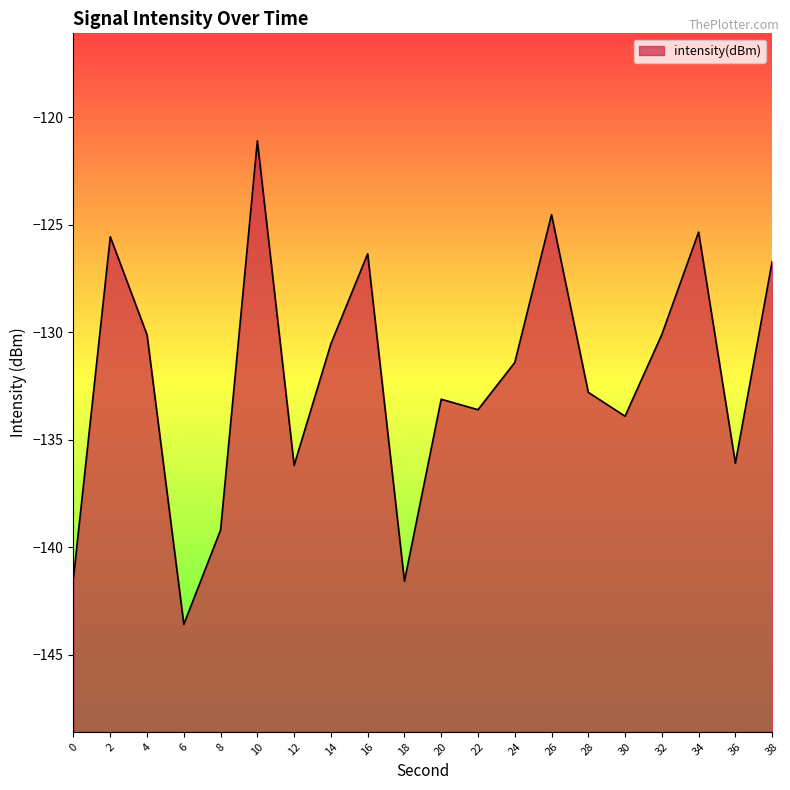

Reading left to right, list all the values displayed in this chart.

0=-141.4	2=-125.6	4=-130.1	6=-143.6	8=-139.2	10=-121.1	12=-136.2	14=-130.5	16=-126.3	18=-141.6	20=-133.1	22=-133.6	24=-131.4	26=-124.5	28=-132.8	30=-133.9	32=-130.1	34=-125.3	36=-136.1	38=-126.7